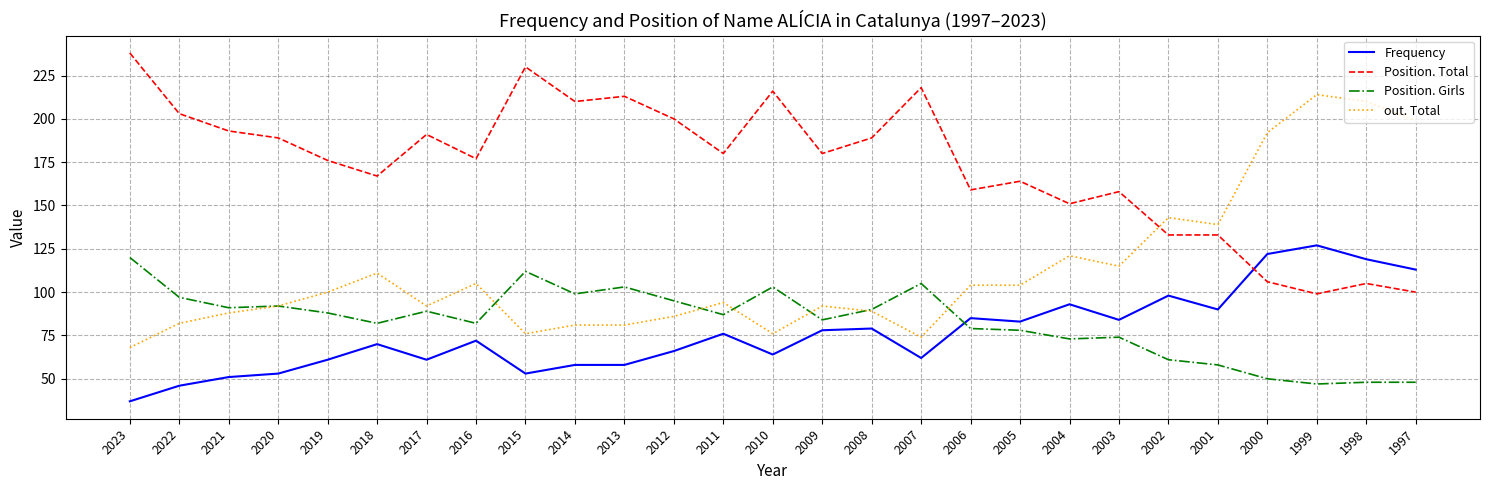

What is the sum of all Frequency values?

2059